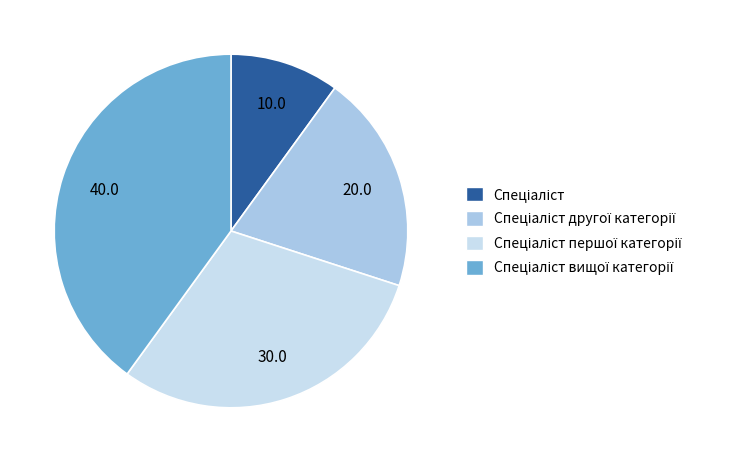

How many slices are in this pie chart?

4